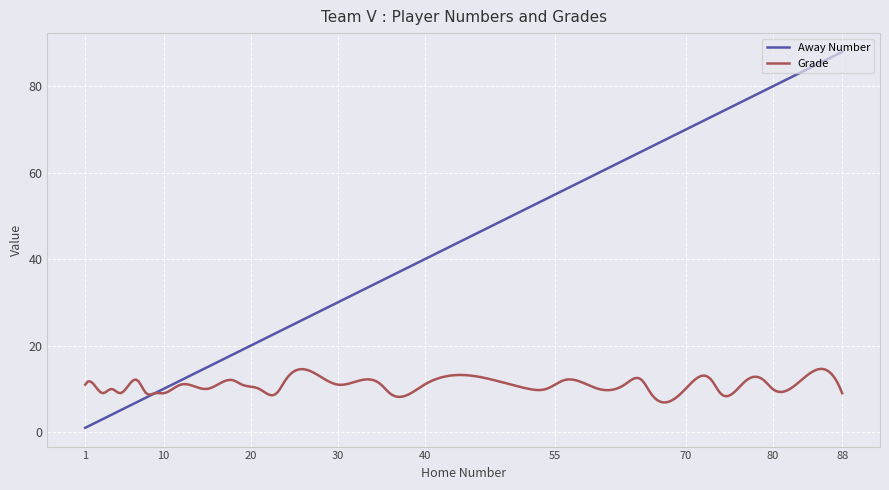

Which series has the largest range (max minus min)?

Away Number